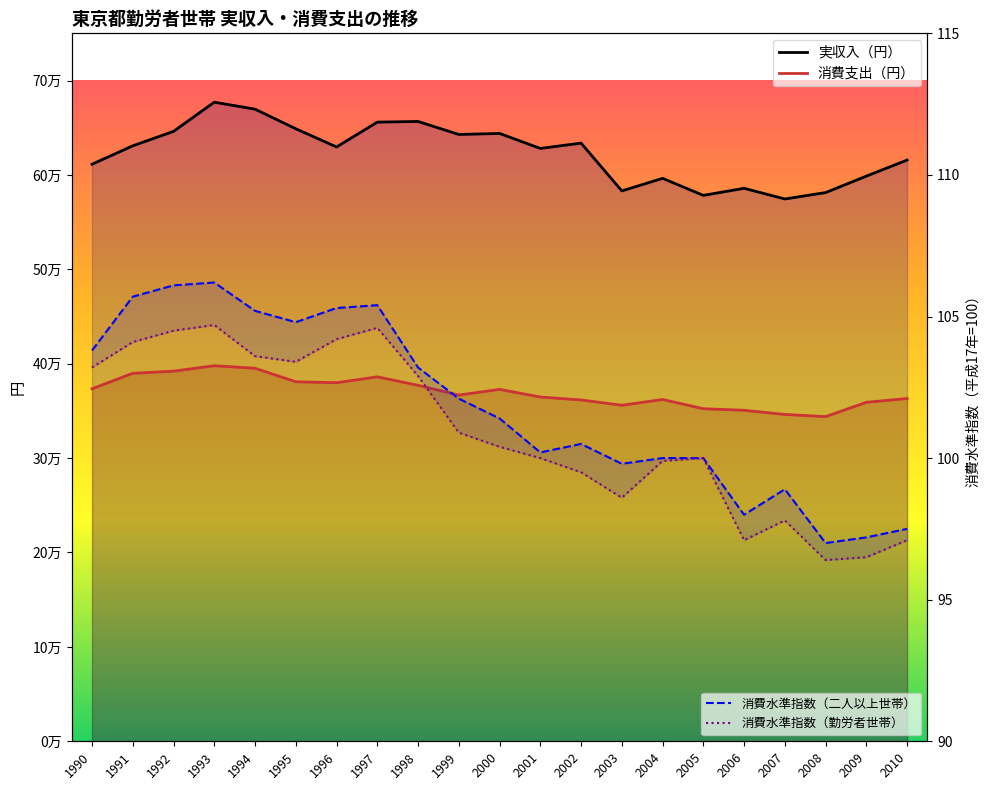

True or false: 消費支出（円） and 実収入（円） intersect in this chart.

False